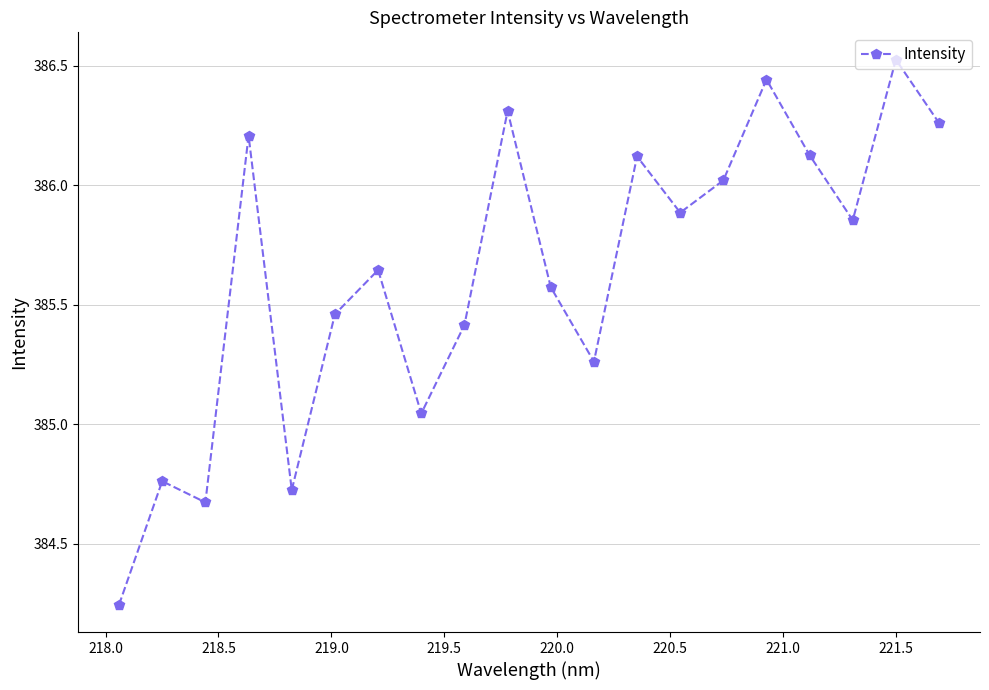

What is the difference between the second highest and minimum values?

2.2